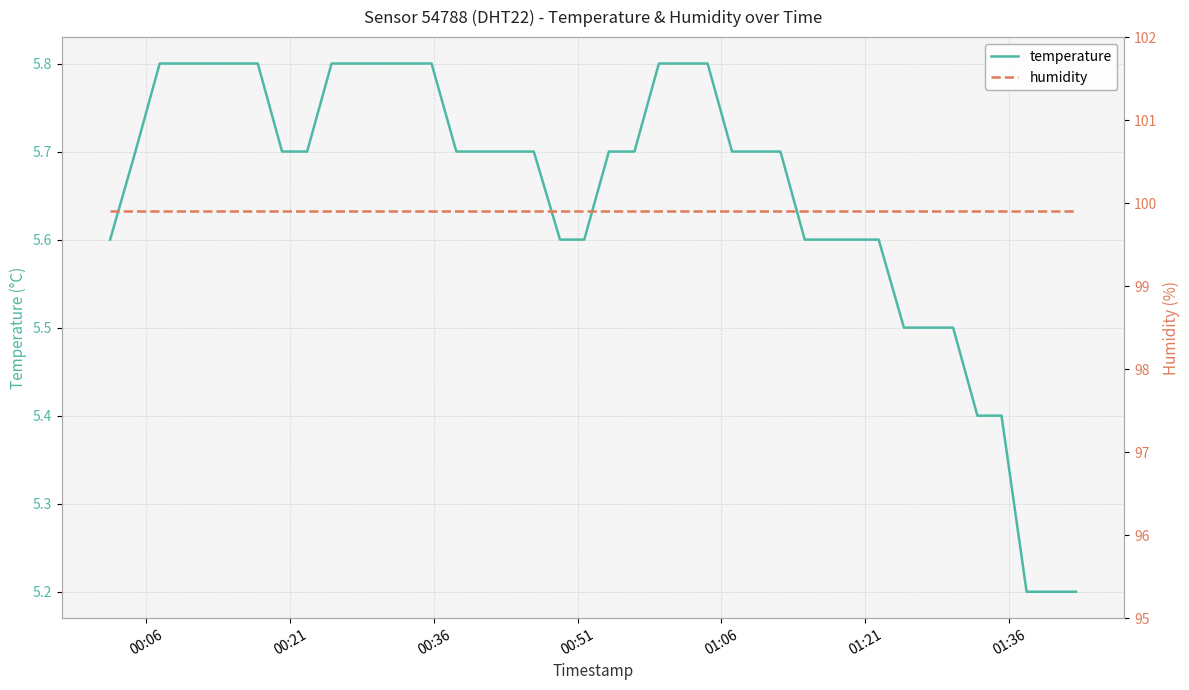

What are all the series names shown in the legend?

temperature, humidity